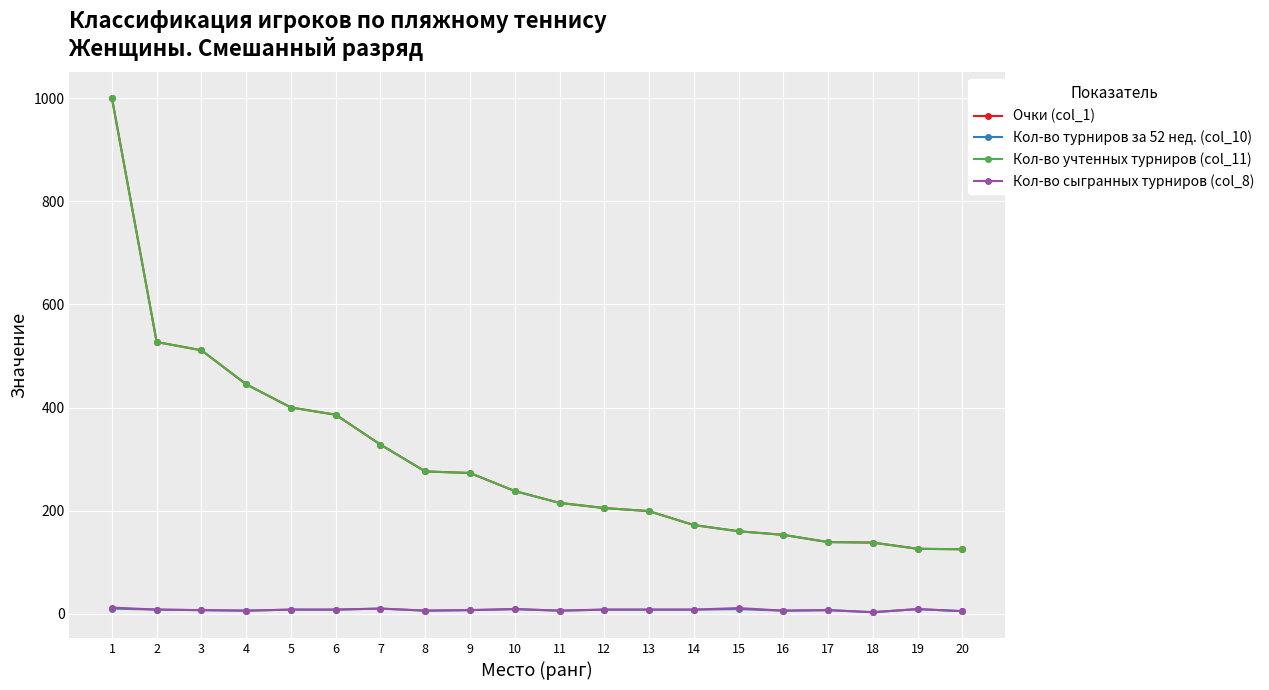

What is the value of the Очки (col_1) point at the 19th from the left?

126